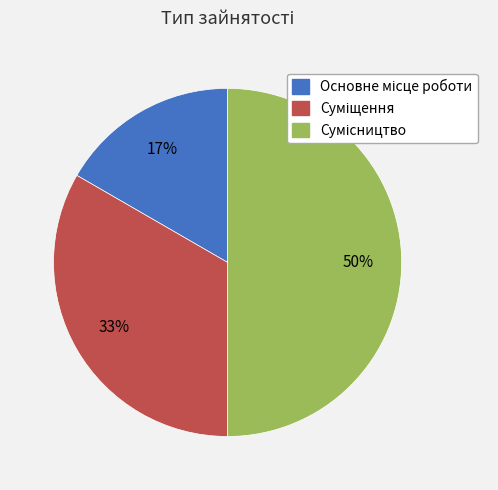

To the nearest percent, what is the difference between the largest and smallest slice percentages?

33%